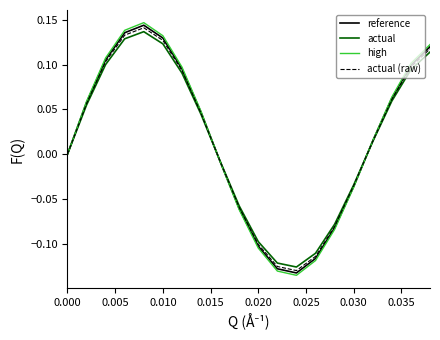

Does the chart display data point markers on the line(s)?

No